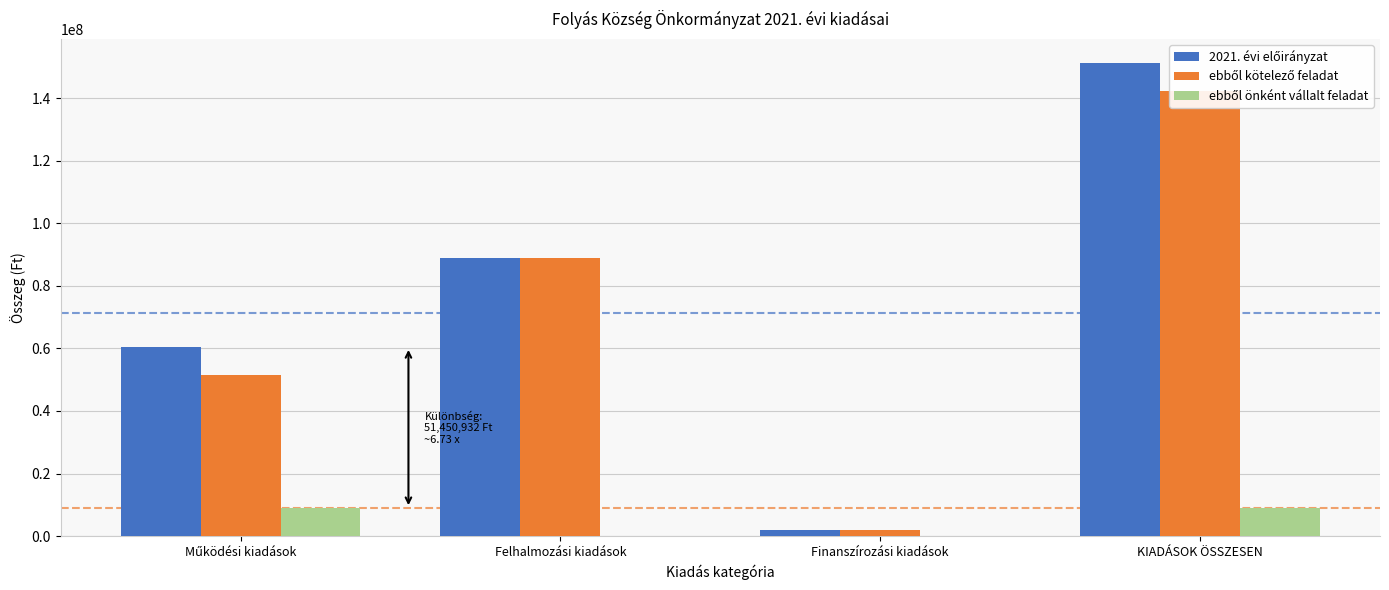

What is the average value of the ebből önként vállalt feladat series?

4489000